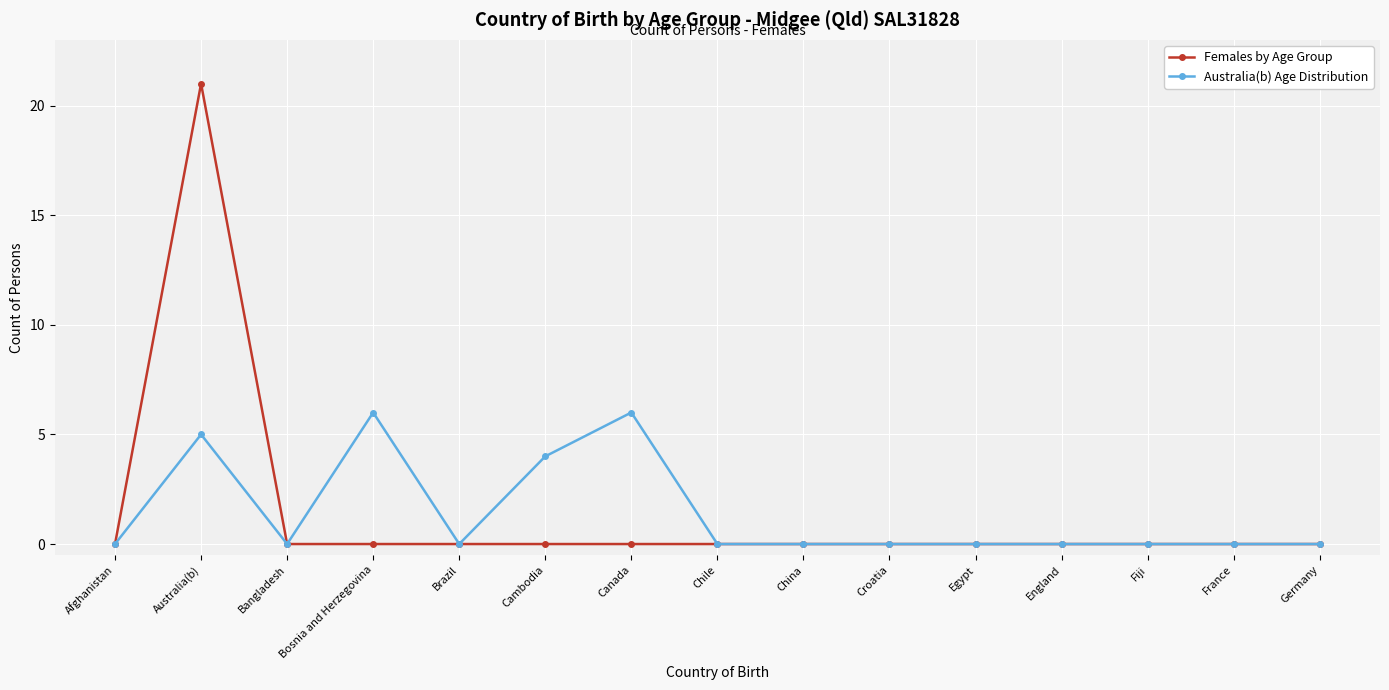

Does the chart display data point markers on the line(s)?

Yes